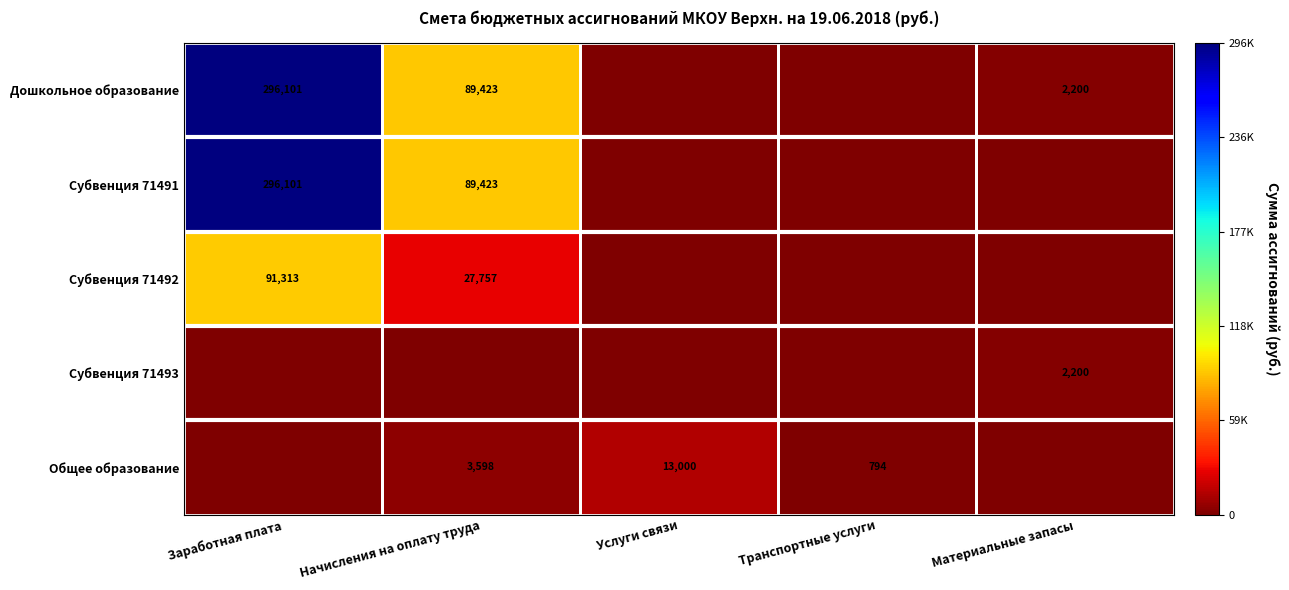

Count the number of data series in this chart.

5